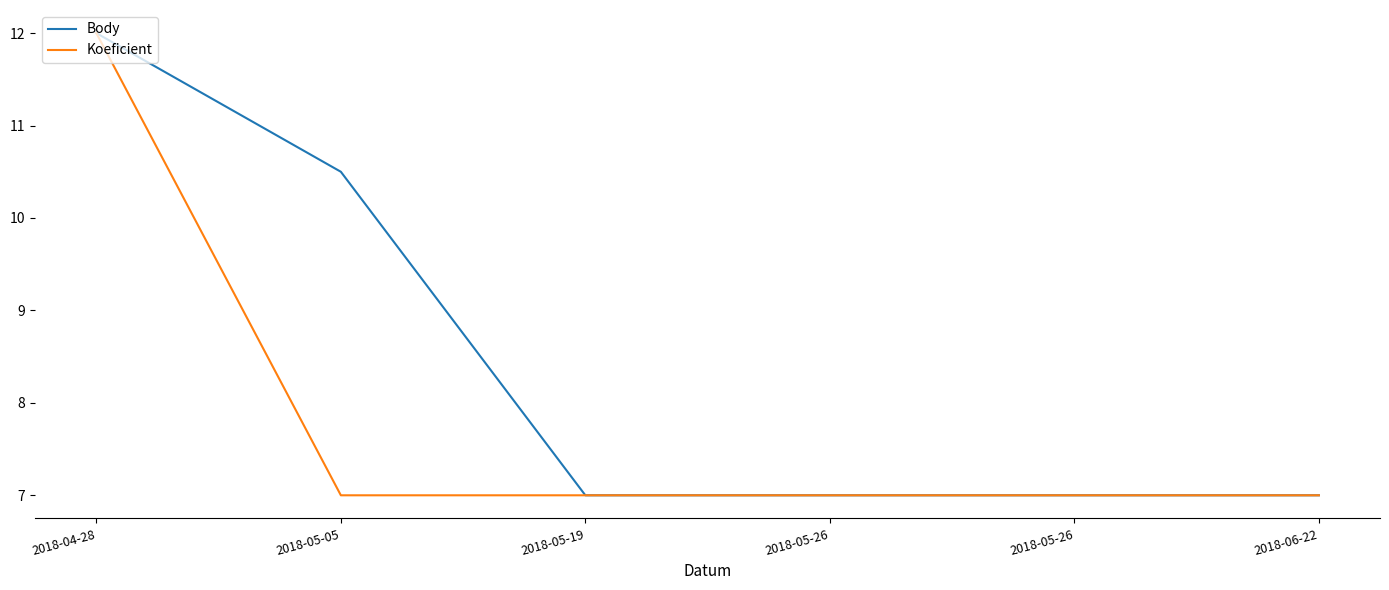

What is the label of the 1st point from the right?

2018-06-22